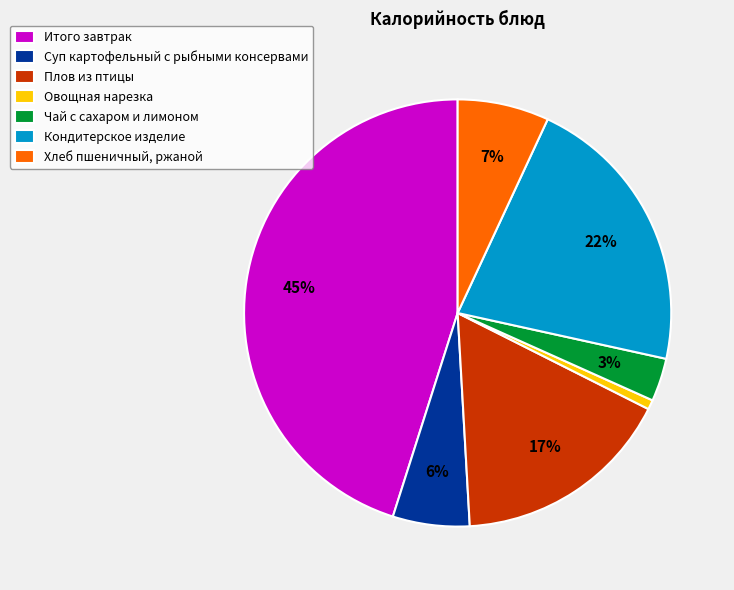

Between Кондитерское изделие and Чай с сахаром и лимоном, which is larger?

Кондитерское изделие